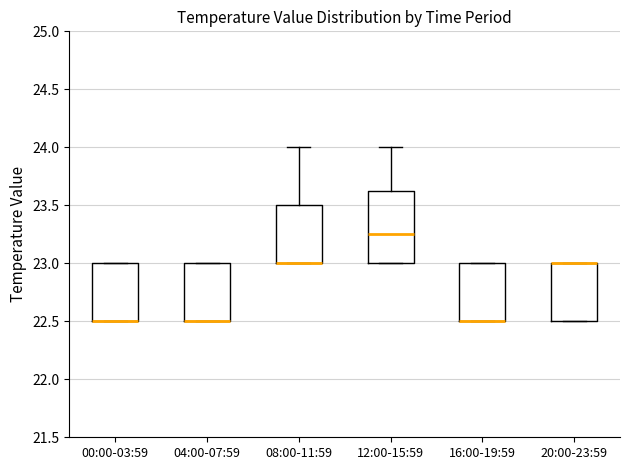

Reading left to right, transcribe this box plot: for each box, give where its median line is, the range the box spans, and where its two whiskers end, as read against the y-axis. The values are not printed on the chart, so give them approximately, as read against the axis.

00:00-03:59: median 22.50 (drawn on the box's lower edge), box 22.50 to 23.00, whiskers 22.50 to 23.00
04:00-07:59: median 22.50 (drawn on the box's lower edge), box 22.50 to 23.00, whiskers 22.50 to 23.00
08:00-11:59: median 23.00 (drawn on the box's lower edge), box 23.00 to 23.50, whiskers 23.00 to 24.00
12:00-15:59: median 23.25, box 23.00 to 23.65, whiskers 23.00 to 24.00
16:00-19:59: median 22.50 (drawn on the box's lower edge), box 22.50 to 23.00, whiskers 22.50 to 23.00
20:00-23:59: median 23.00 (drawn on the box's upper edge), box 22.50 to 23.00, whiskers 22.50 to 23.00